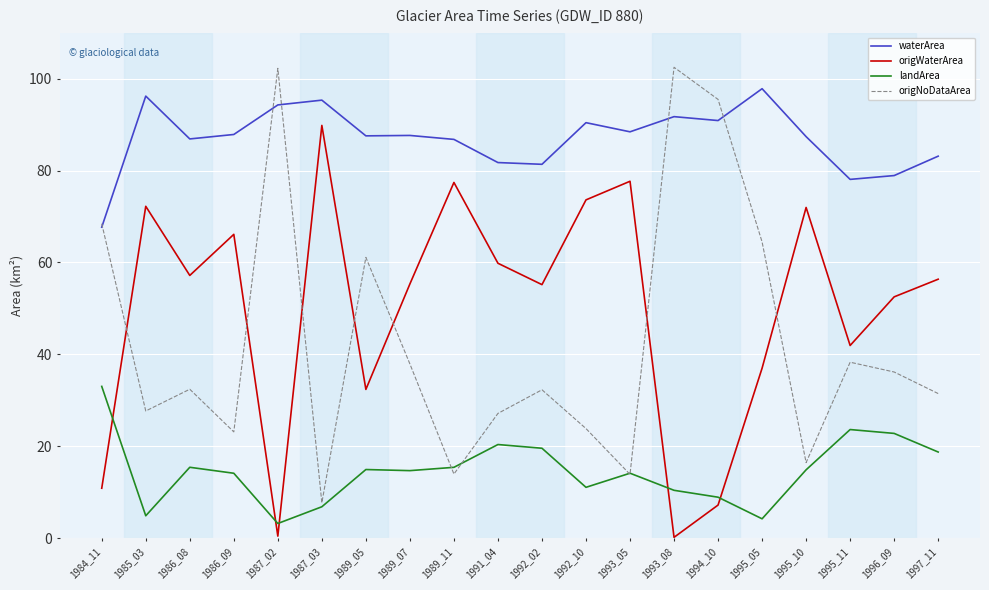

Is the value of origNoDataArea at 1989_05 greater than the value of waterArea at 1991_04?

No